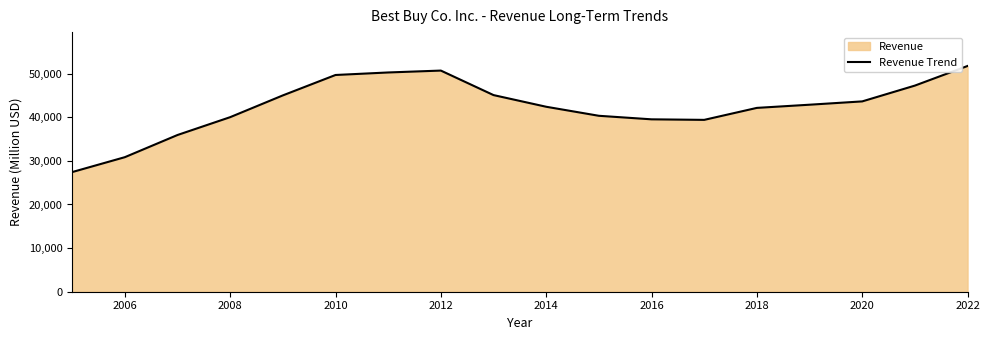

What is the change in value from 2010 to 2022?

+2067